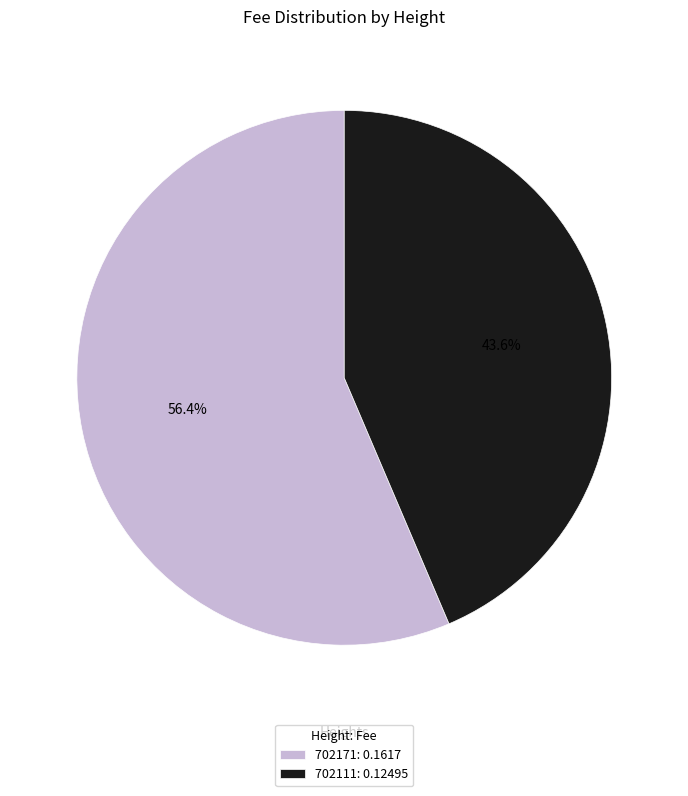

To the nearest percent, what is the difference between the largest and smallest slice percentages?

13%